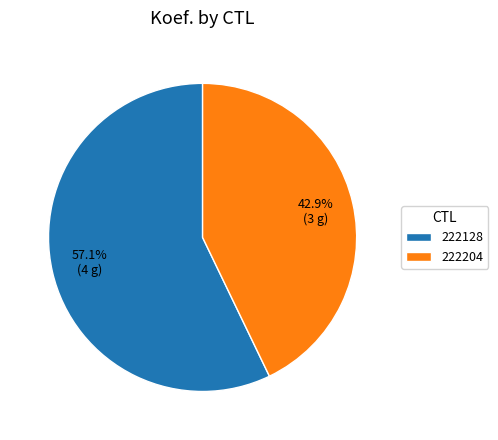

How many segments does this pie chart have?

2